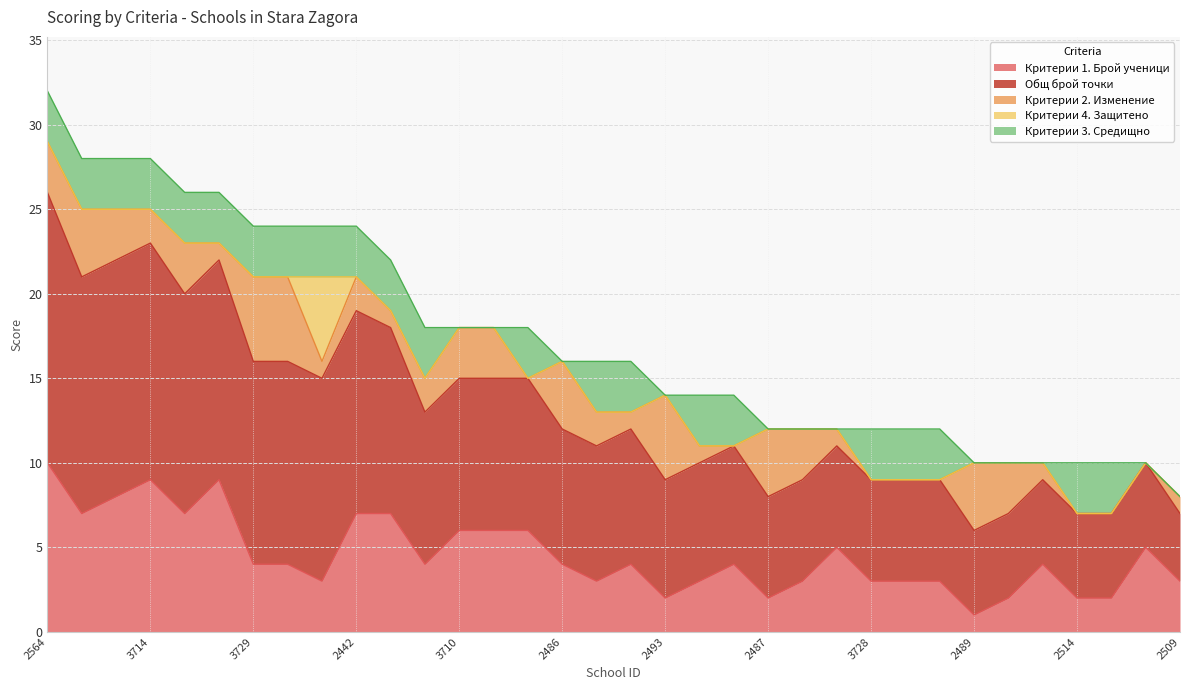

Is the value of Критерии 3. Средищно at 2432 greater than the value of Критерии 1. Брой ученици at 3698?

No